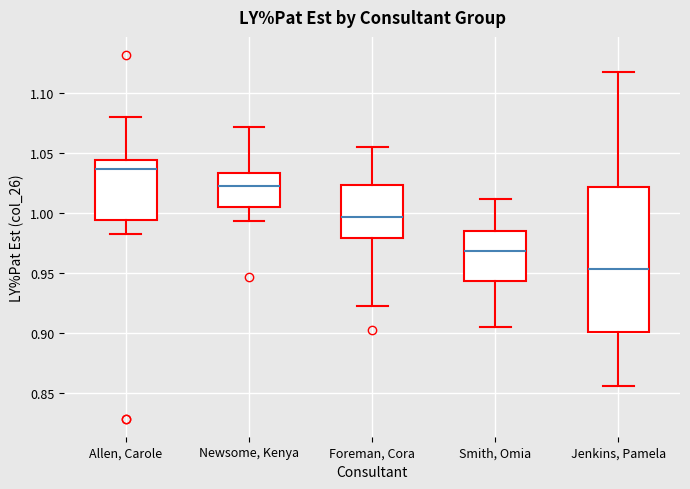

Comparing the boxes themselves (not the whiskers), which one is the tallest?

Jenkins, Pamela